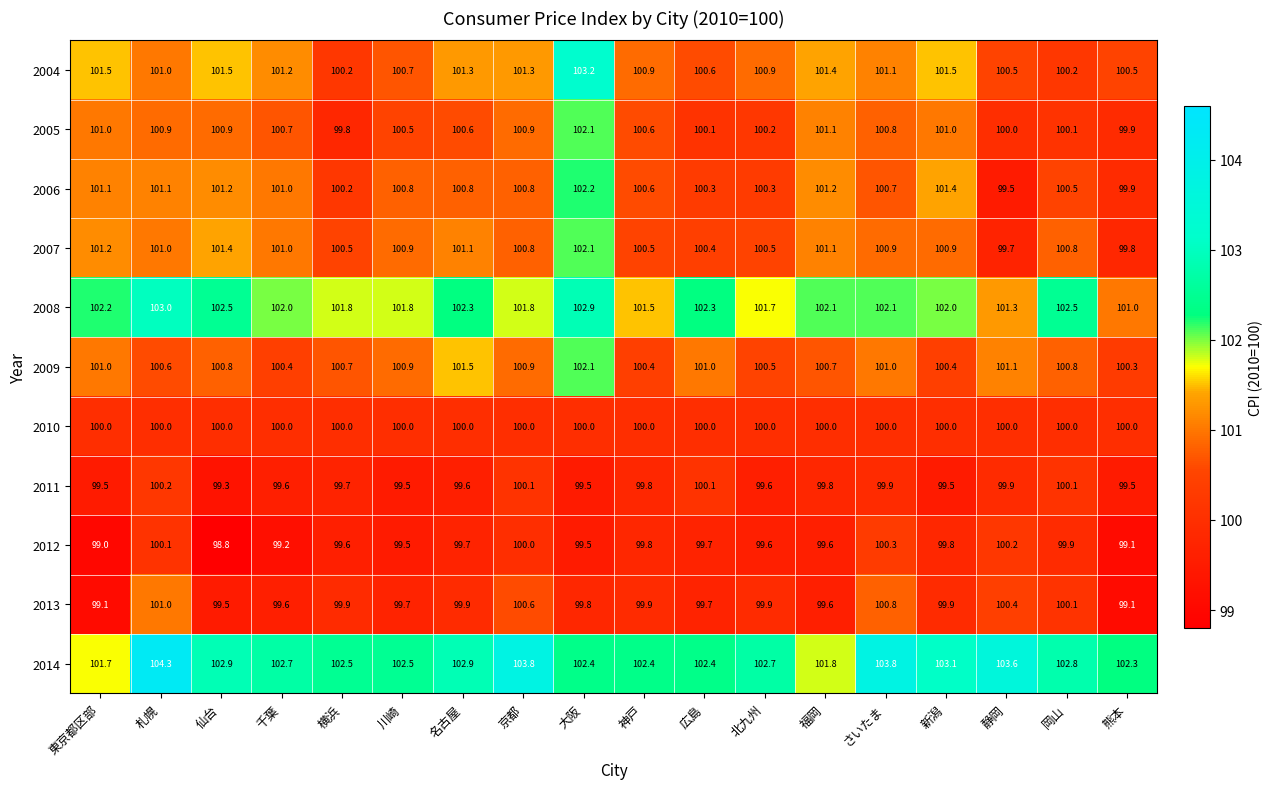

The value of 2012 at 新潟 is 28.7. True or false?

False